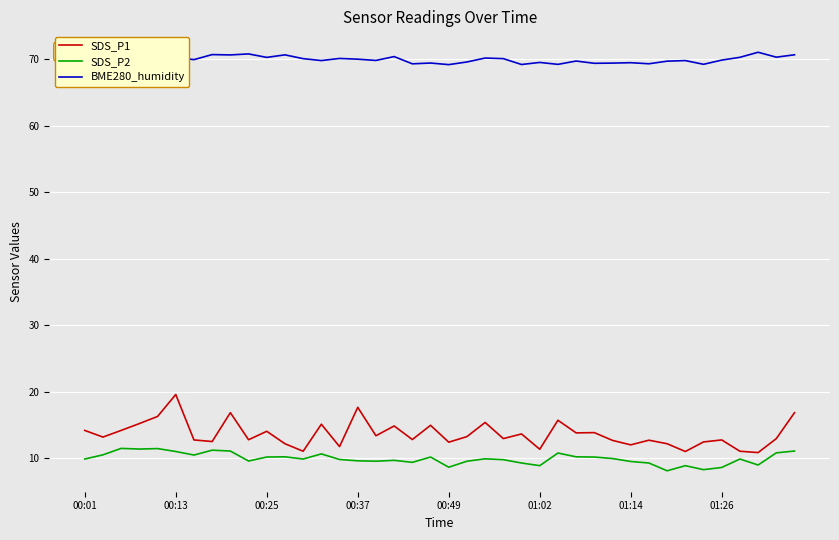

True or false: SDS_P2 and BME280_humidity intersect in this chart.

False